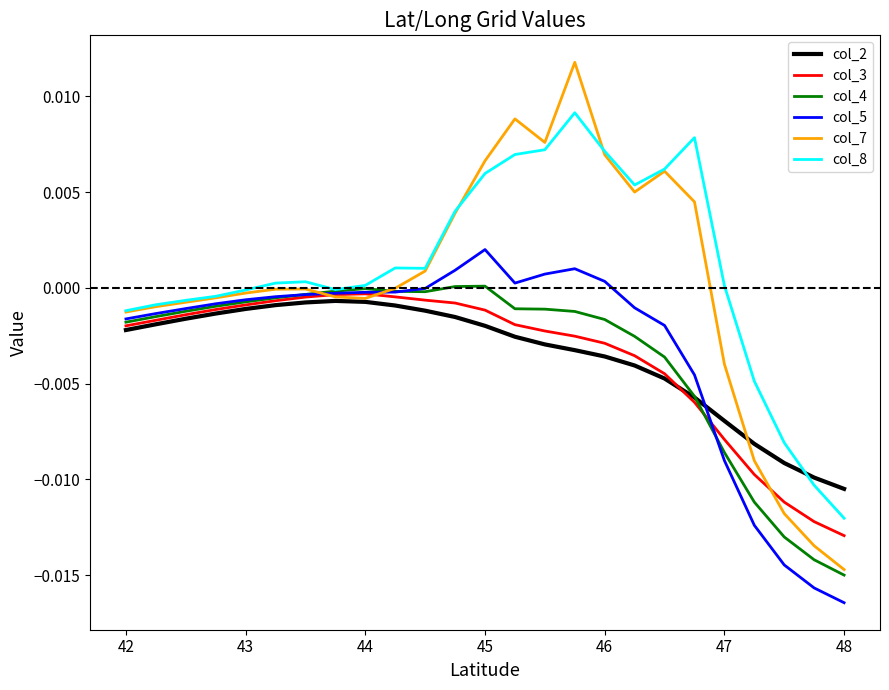

True or false: col_4 and col_8 intersect in this chart.

False